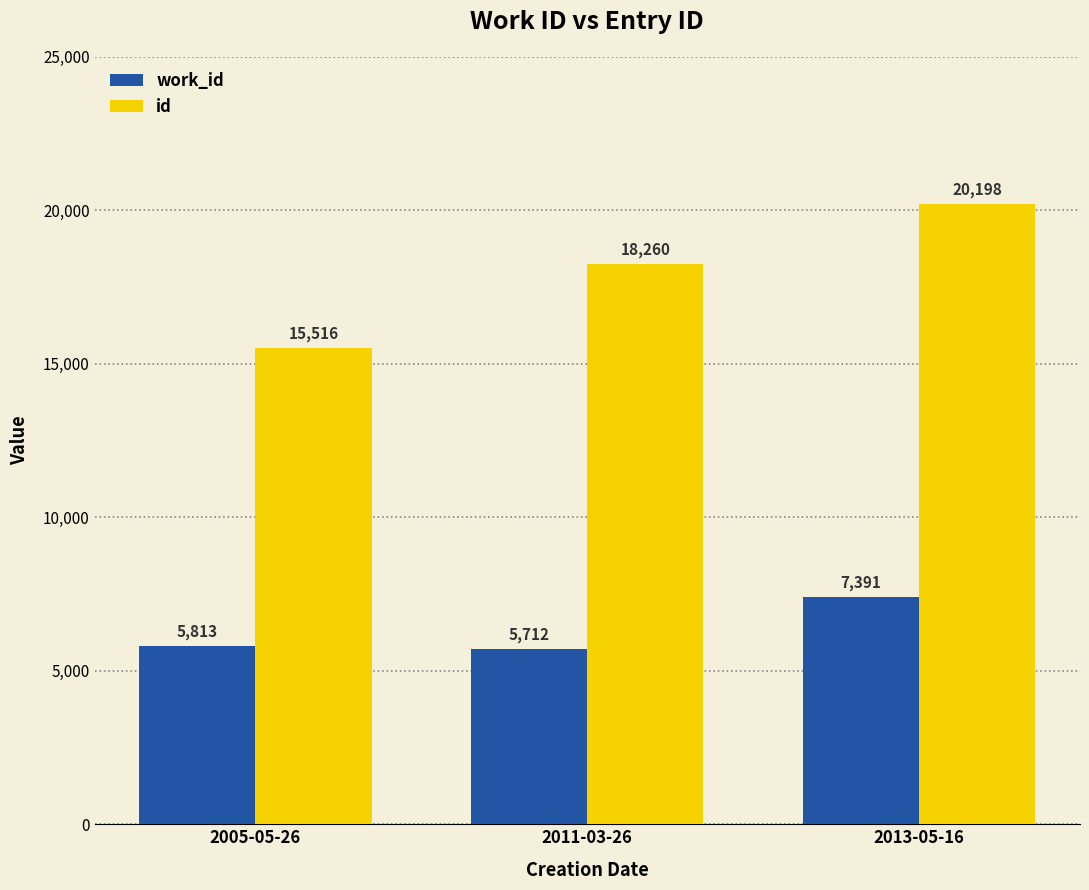

Reading left to right, list all the values displayed in this chart.

work_id: 5813	5712	7391
id: 15516	18260	20198